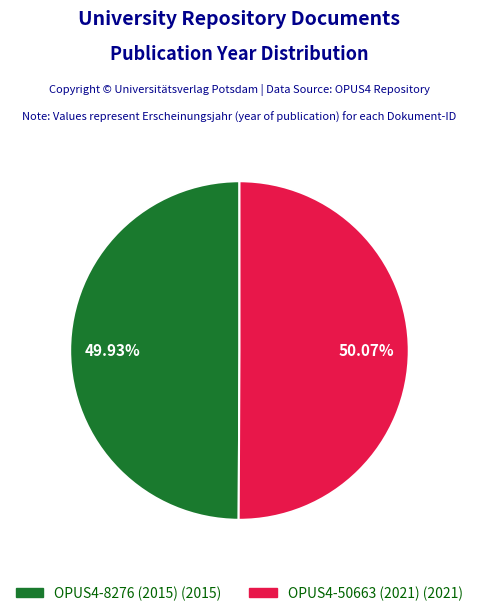

Approximately how many times larger is the value at OPUS4-50663 (2021) compared to OPUS4-8276 (2015)?

1.0